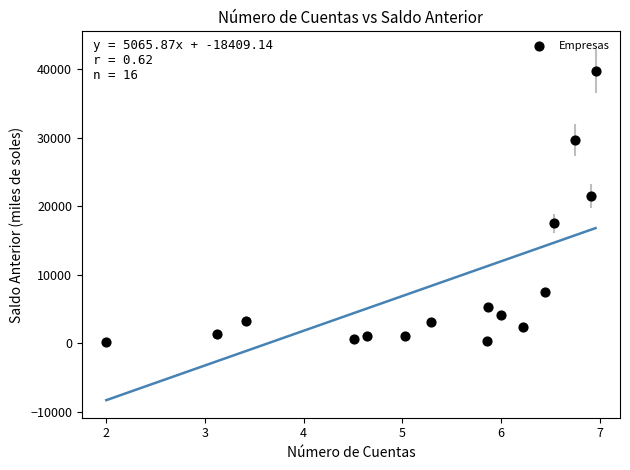

What is the range of Y values (max minus min)?

39656.2